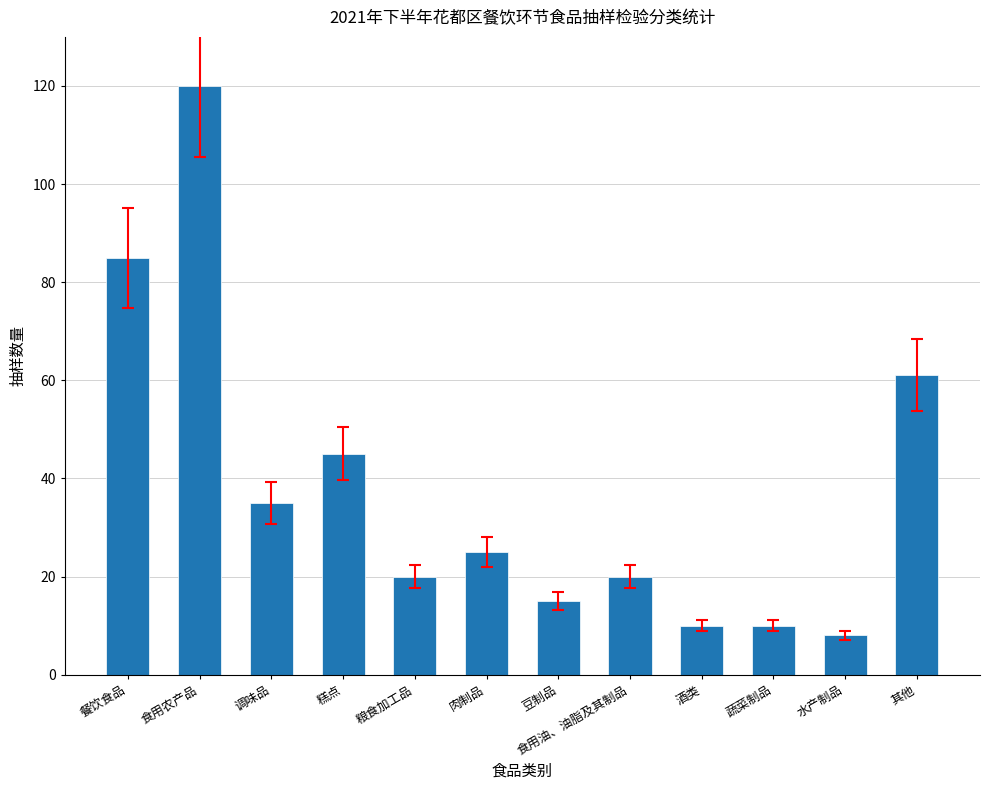

Which label corresponds to the smallest value in the chart?

水产制品